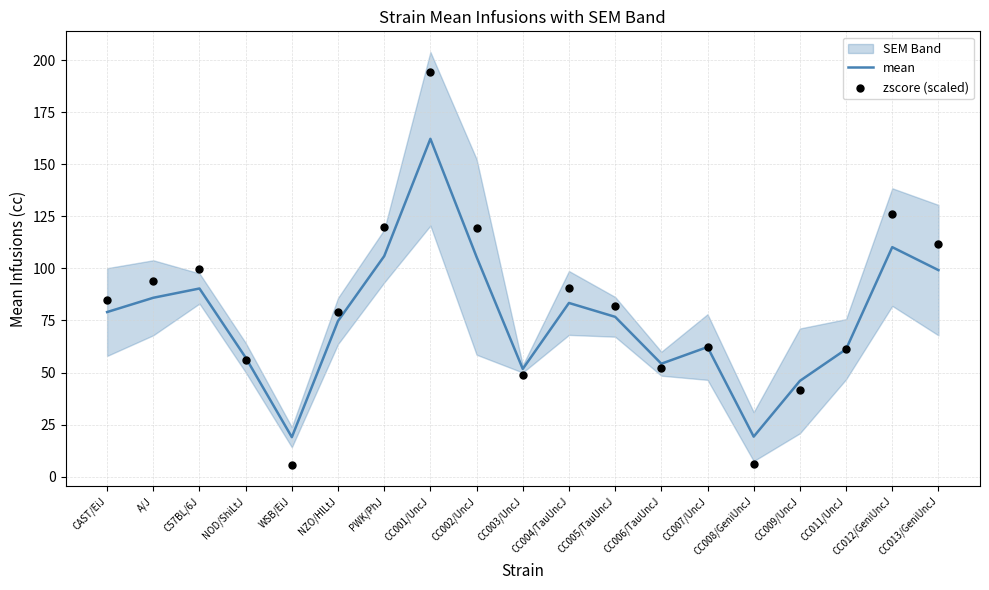

At how many categories does at least one series exceed 134?

1